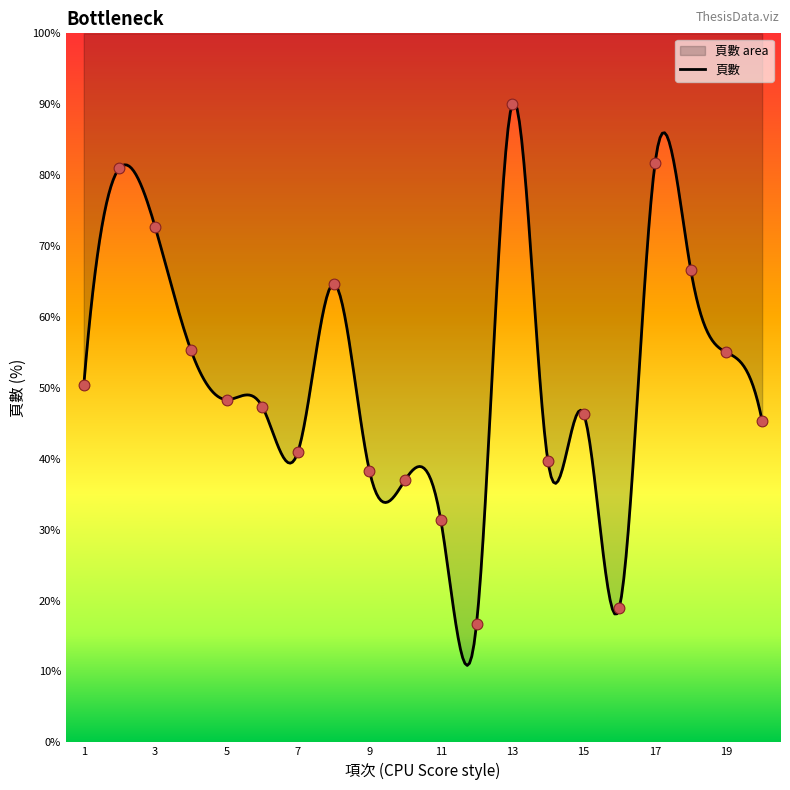

Approximately how many times larger is the value at 14 compared to 20?

0.9